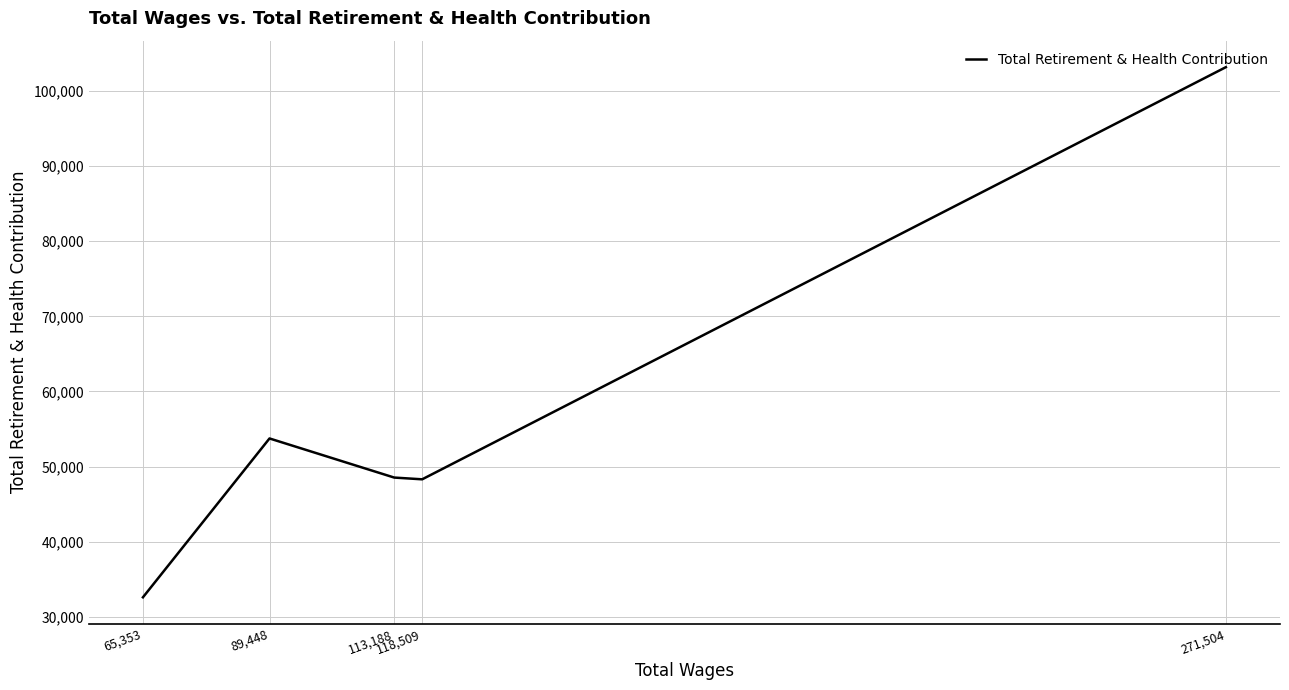

How many points are lower than both their immediate neighbors (excluding endpoints)?

1